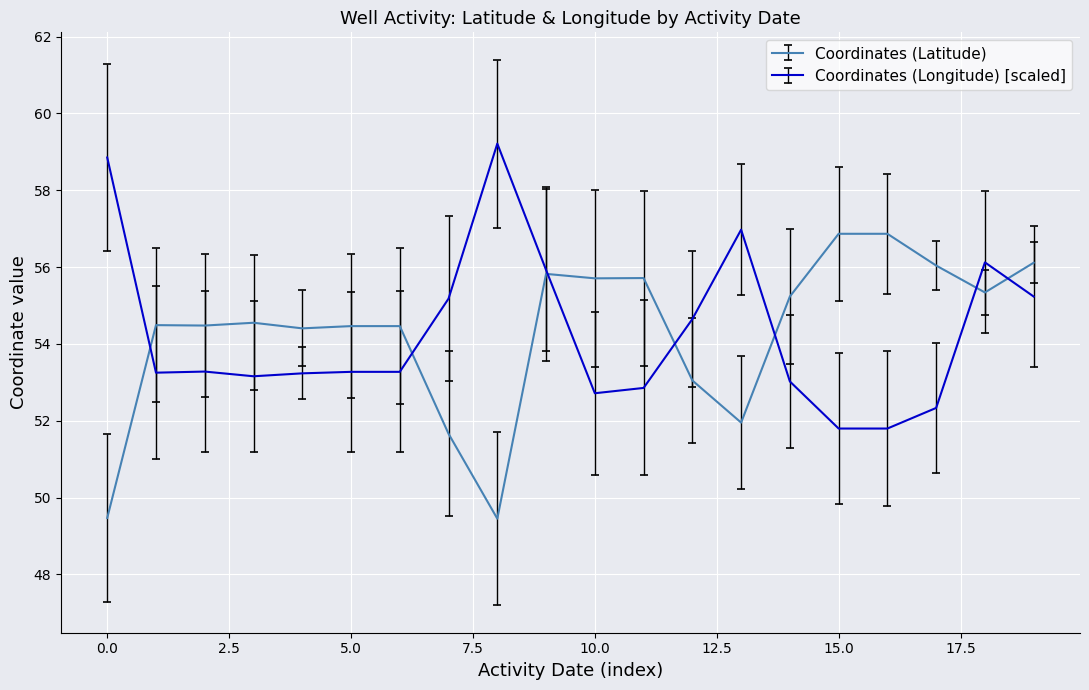

List the series in order of their peak value, lowest first.

Coordinates (Latitude), Coordinates (Longitude) [scaled]